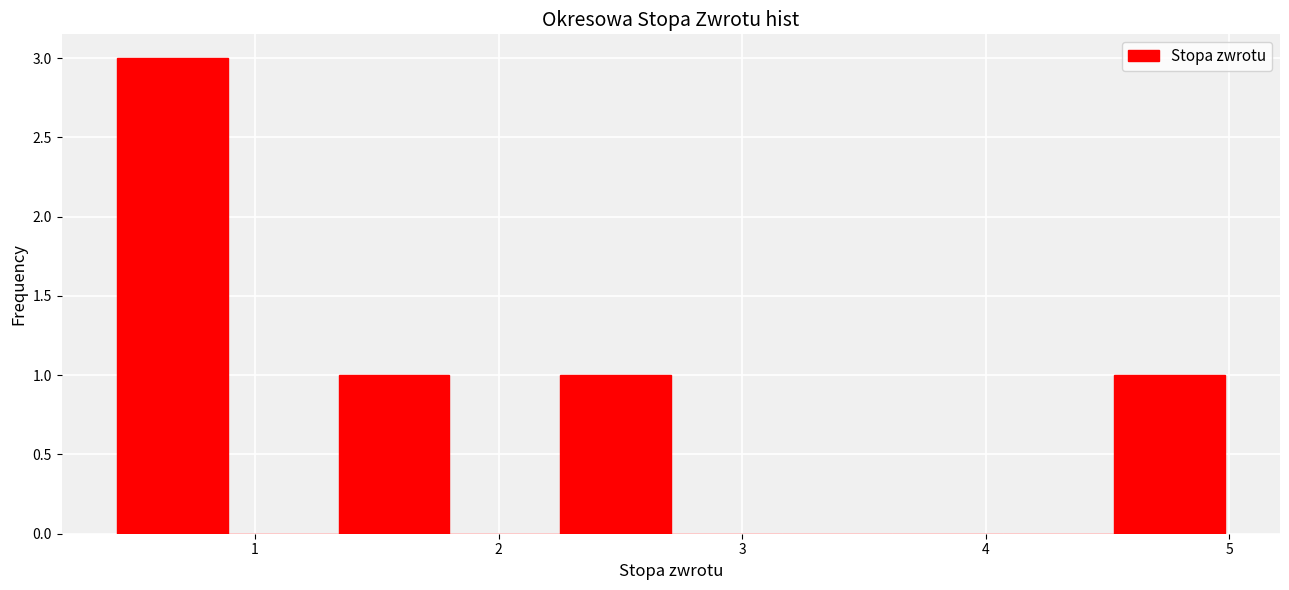

What is the height of the bar covering 1.3 to 1.8 on the x-axis? Neither the bar edges nor the heights are printed on the chart, so give them approximately, as read against the axes.

1